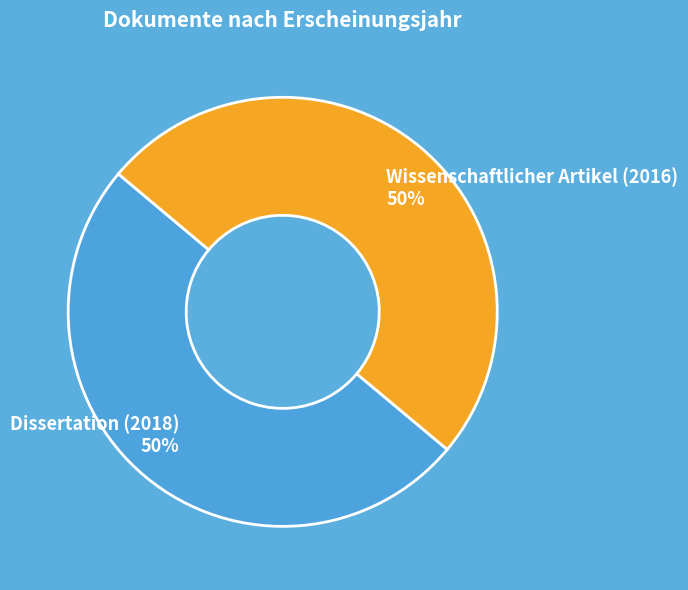

Is the sum of Wissenschaftlicher Artikel (2016) and Dissertation (2018) greater than half?

Yes